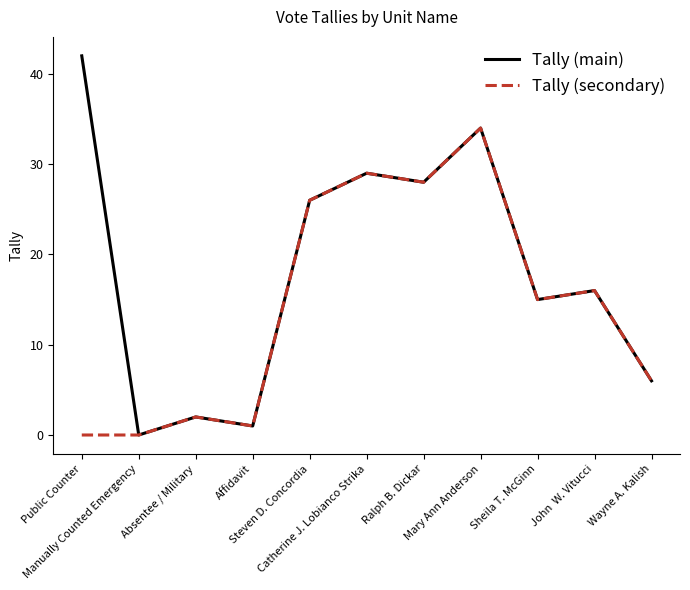

Which series has the largest total across all categories?

Tally (main)